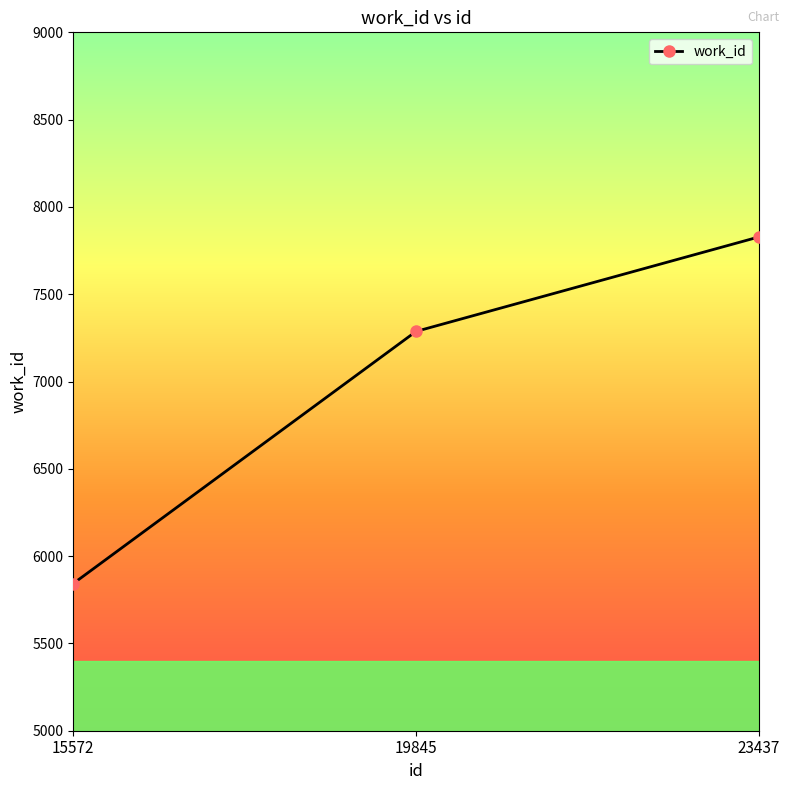

What is the difference between the values at 19845 and 23437?

541